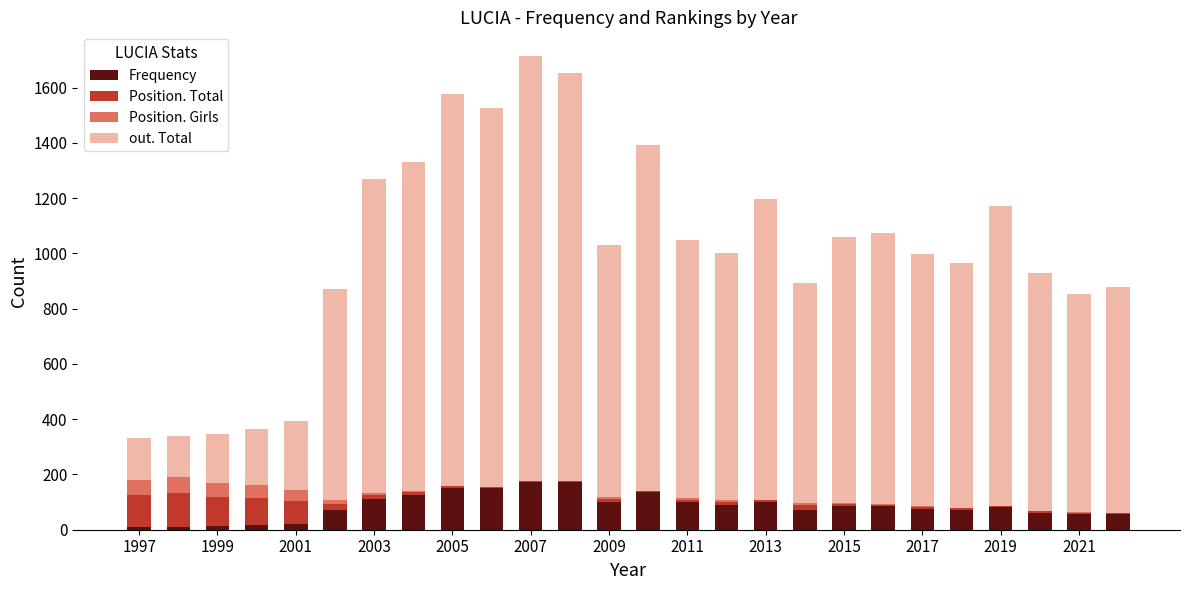

What is the sum of all Frequency values?

2211